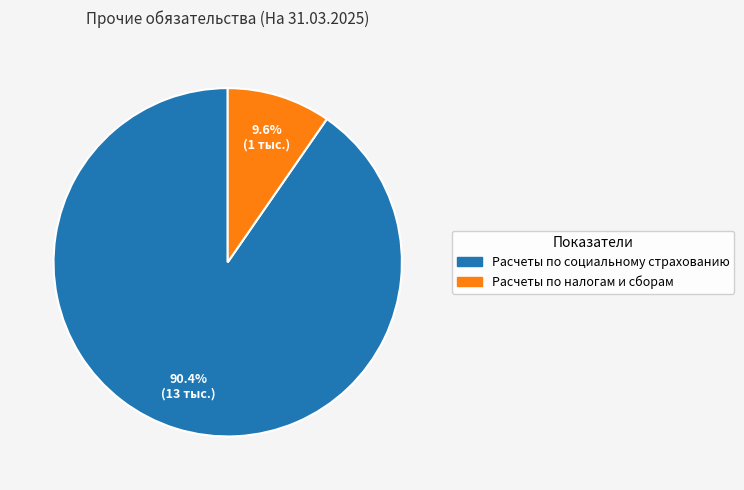

Which slice is the largest?

Расчеты по социальному страхованию